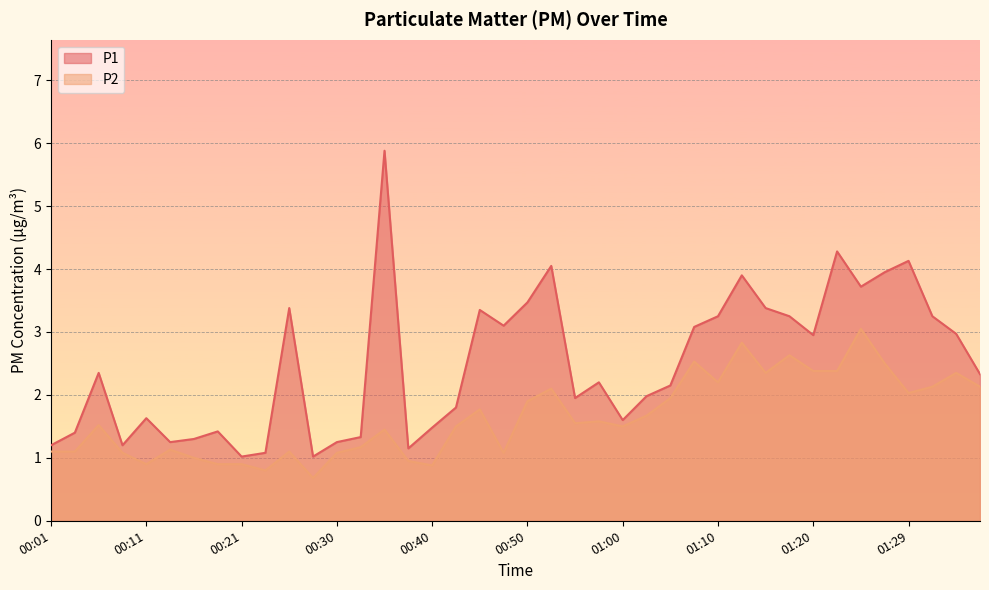

True or false: P2 has a value of 0.6 at 00:30.

False